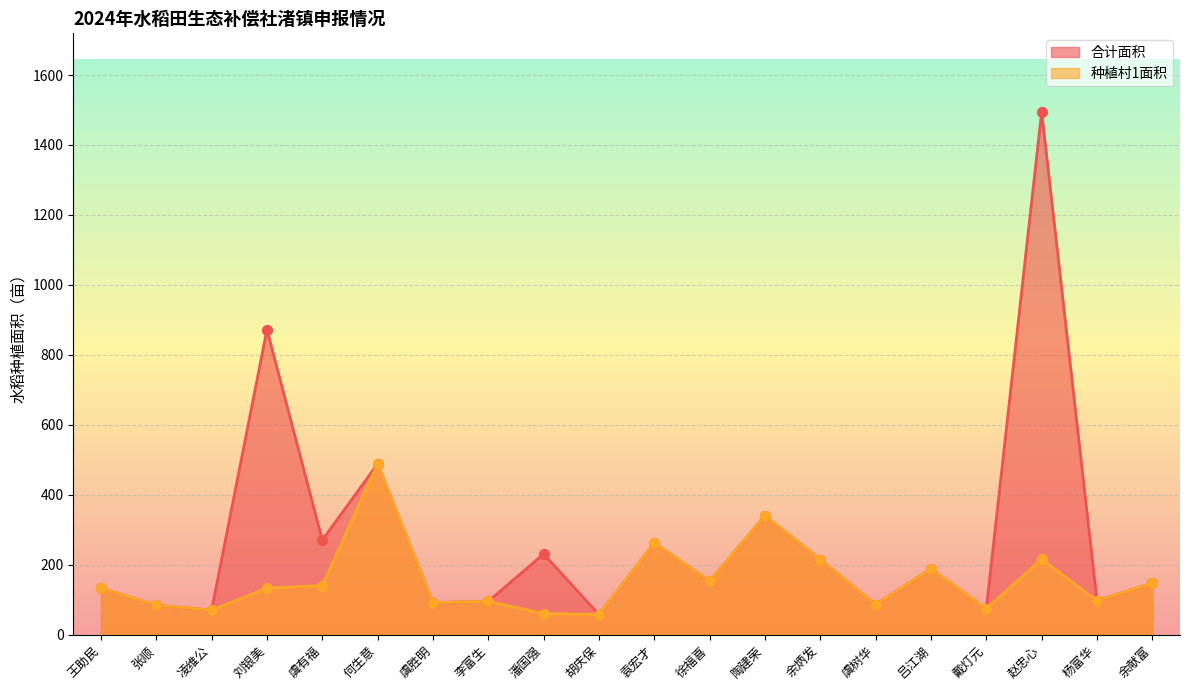

Which series has the largest total across all categories?

合计面积